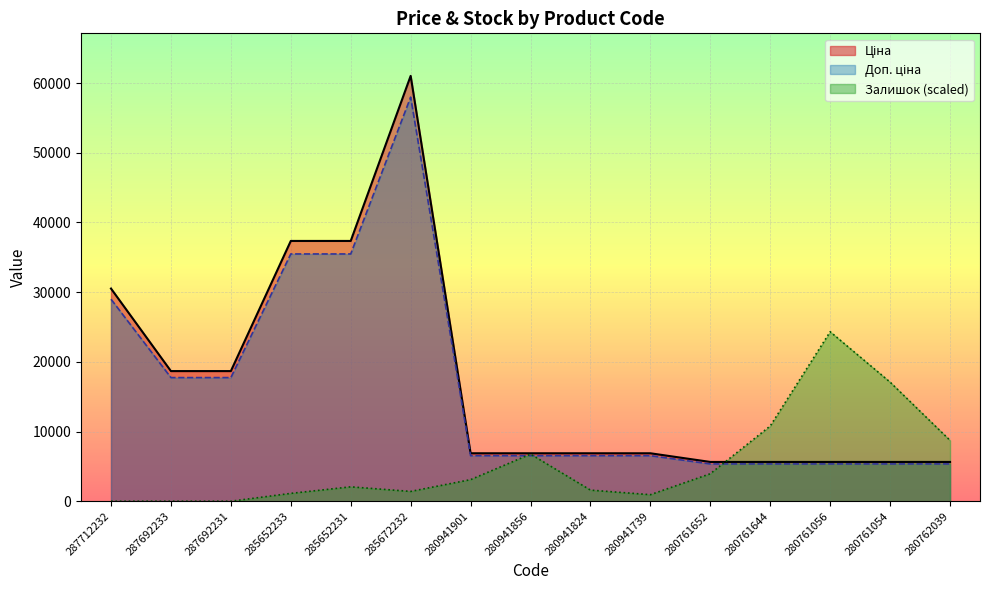

How many intersections are there between Залишок and Ціна?

3